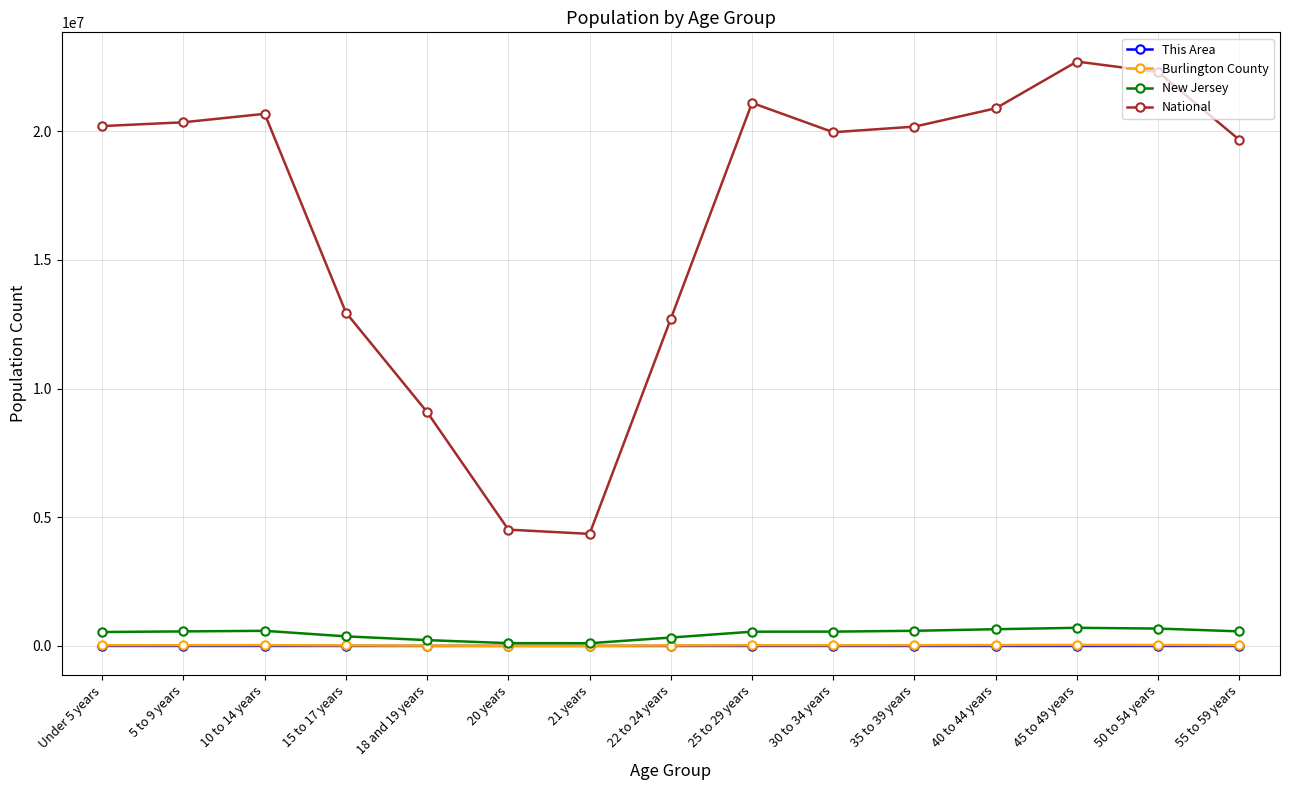

True or false: This Area has more than 2 points higher than both neighbors.

True